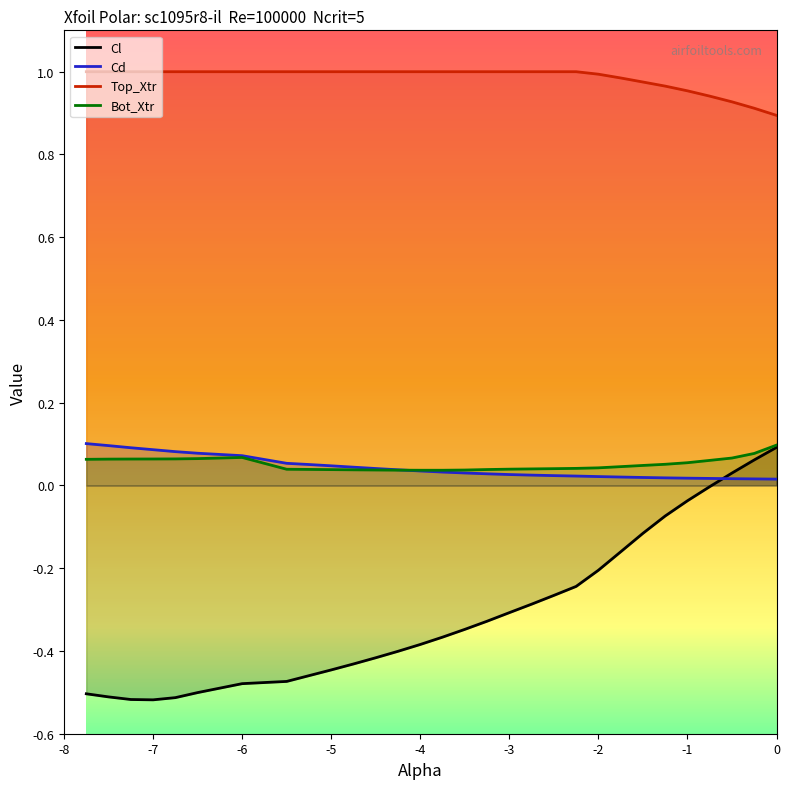

True or false: Cd has a value of 0.0 at -1.0.

True